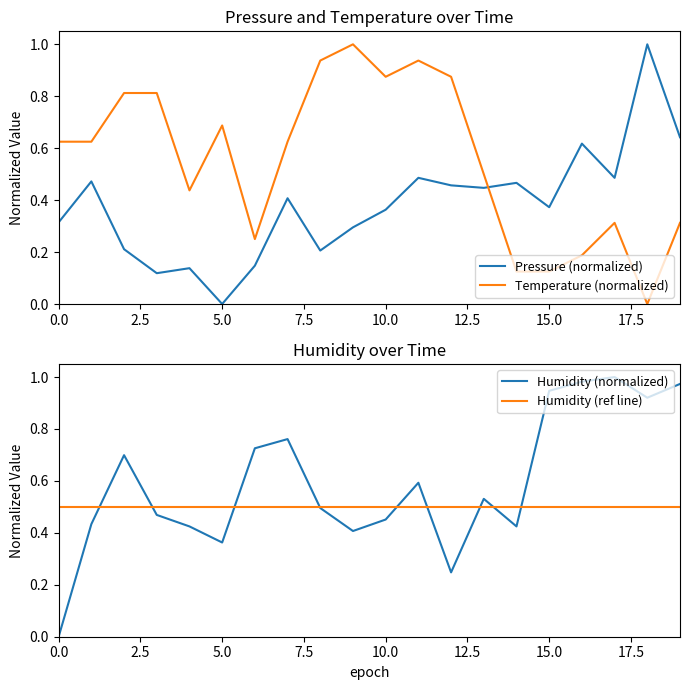

At which label does Pressure (normalized) reach its minimum?

5.0